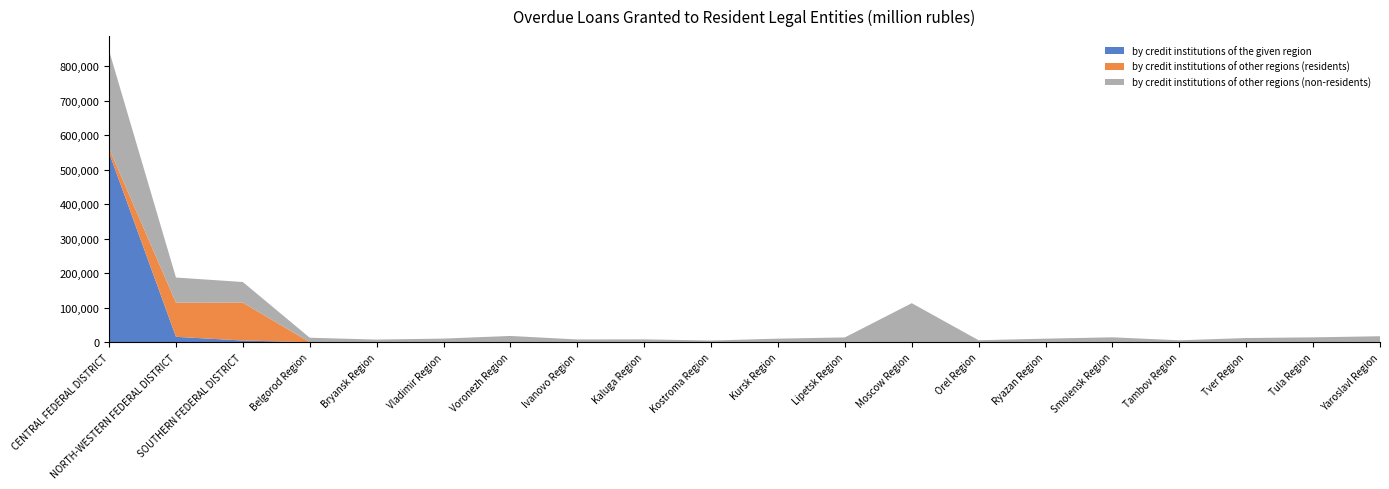

Reading right to left, what are all the values shown in this chart?

by credit institutions of the given region: 179	39	36	86	178	751	2	123	709	59	388	579	124	0	103	0	63	4777	15531	549584
by credit institutions of other regions (residents): 123	6	465	0	71	95	152	333	0	52	2	0	10	359	0	0	21	109932	99046	12626
by credit institutions of other regions (non-residents): 16920	13934	11540	5407	13853	9384	5374	112623	13091	10115	4366	7619	7749	17689	10302	7527	12799	59801	72943	283345